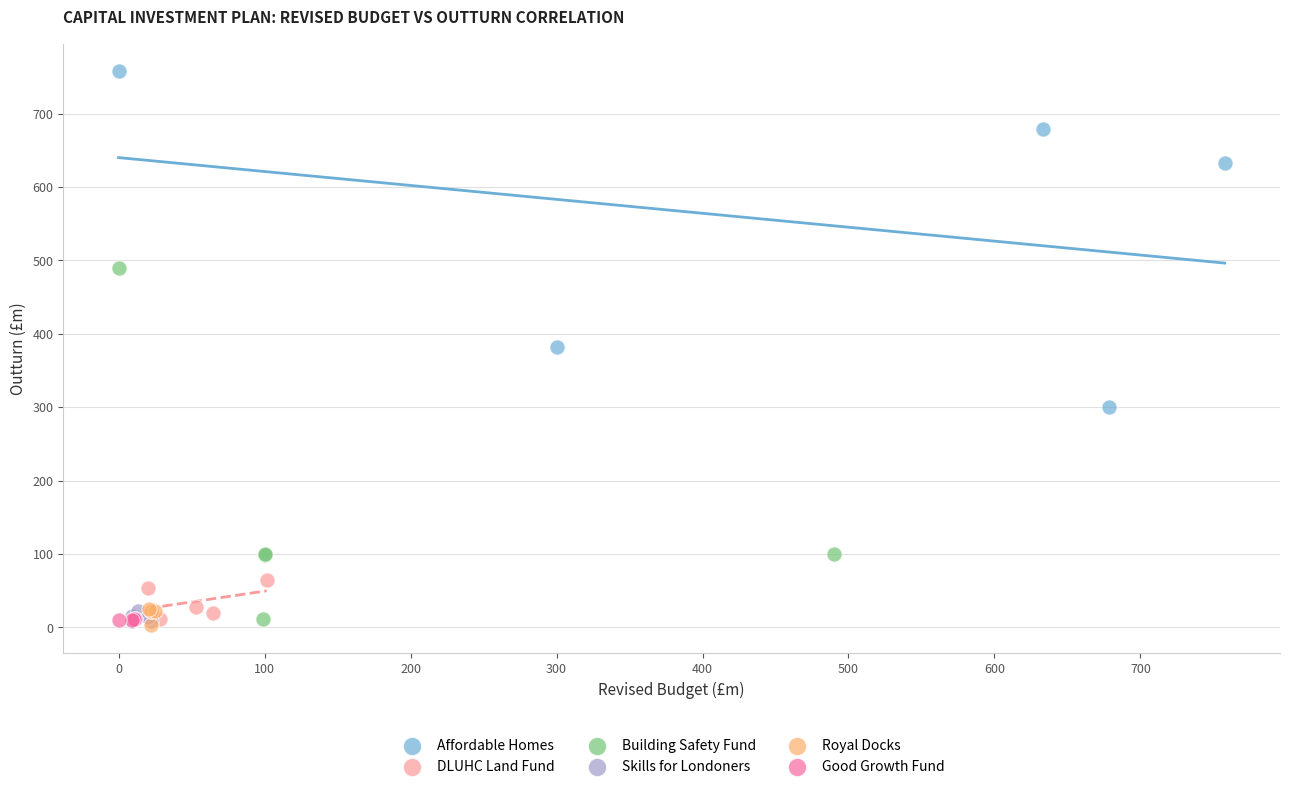

Which series reaches the maximum Y coordinate?

Affordable Homes